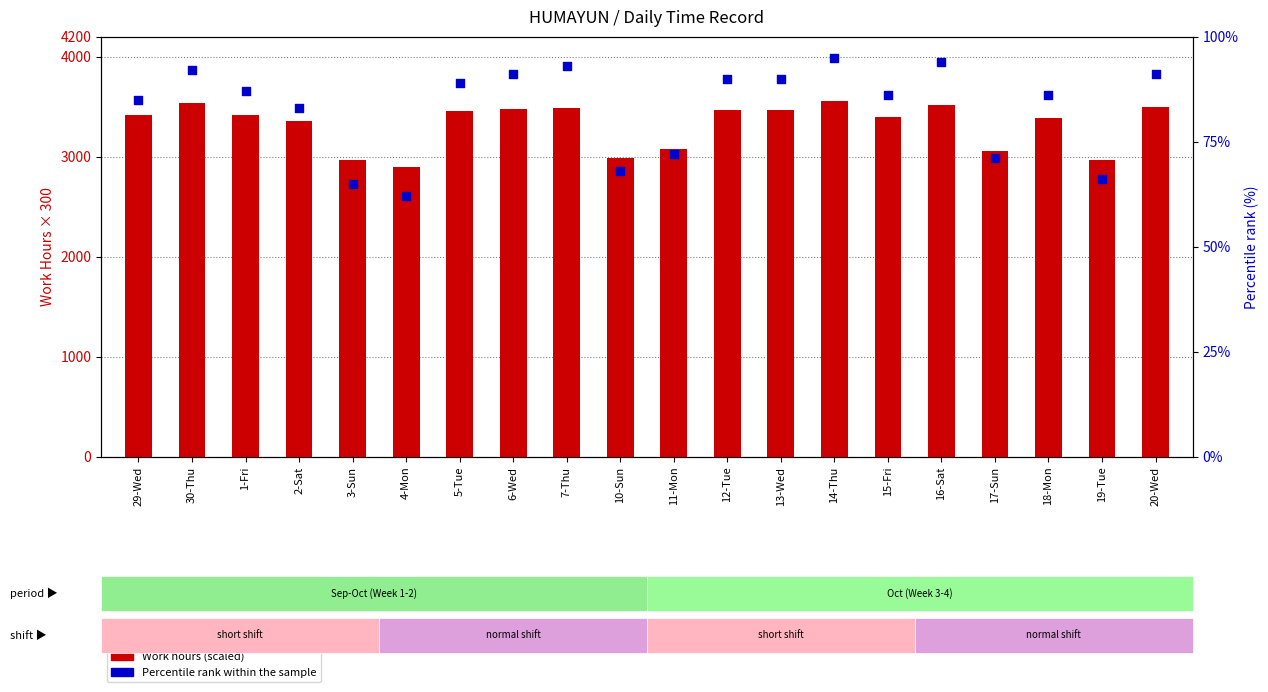

Which series contains the highest Y value?

Percentile rank within the sample